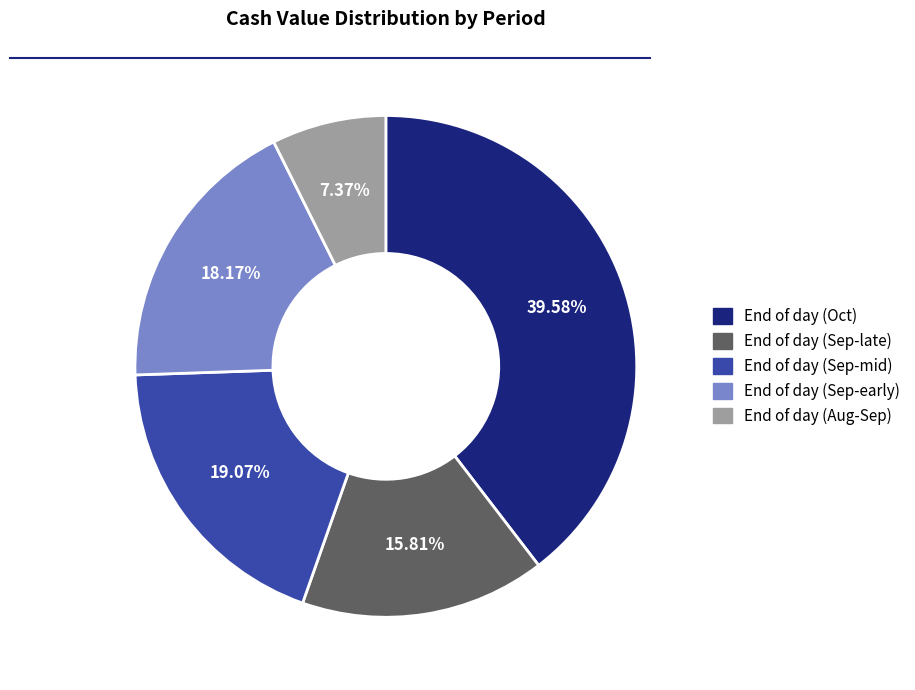

Does End of day (Sep-early) account for over 50% of the chart?

No